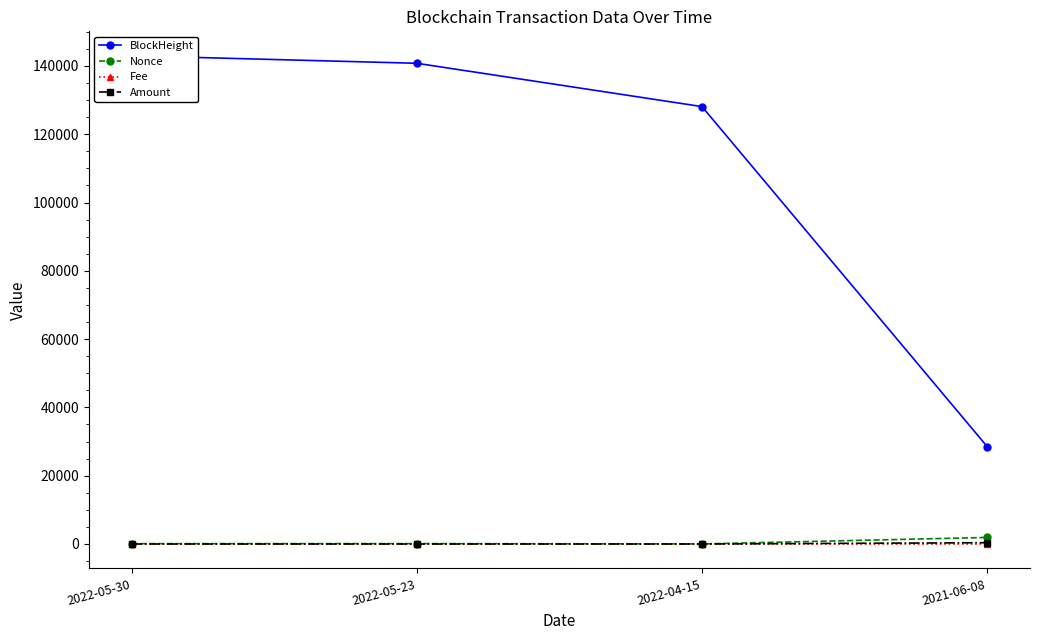

Rank the series at 2021-06-08 from highest to lowest value.

BlockHeight, Nonce, Amount, Fee